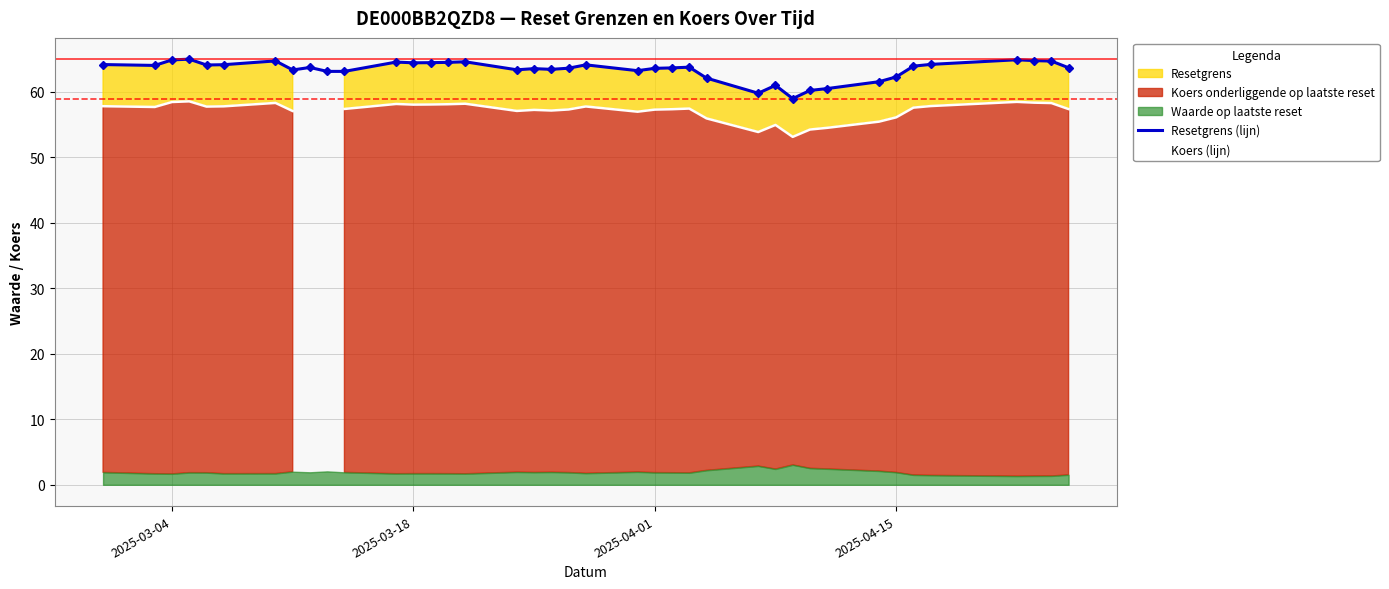

How many values in the Resetgrens (lijn) series are below 63?

8